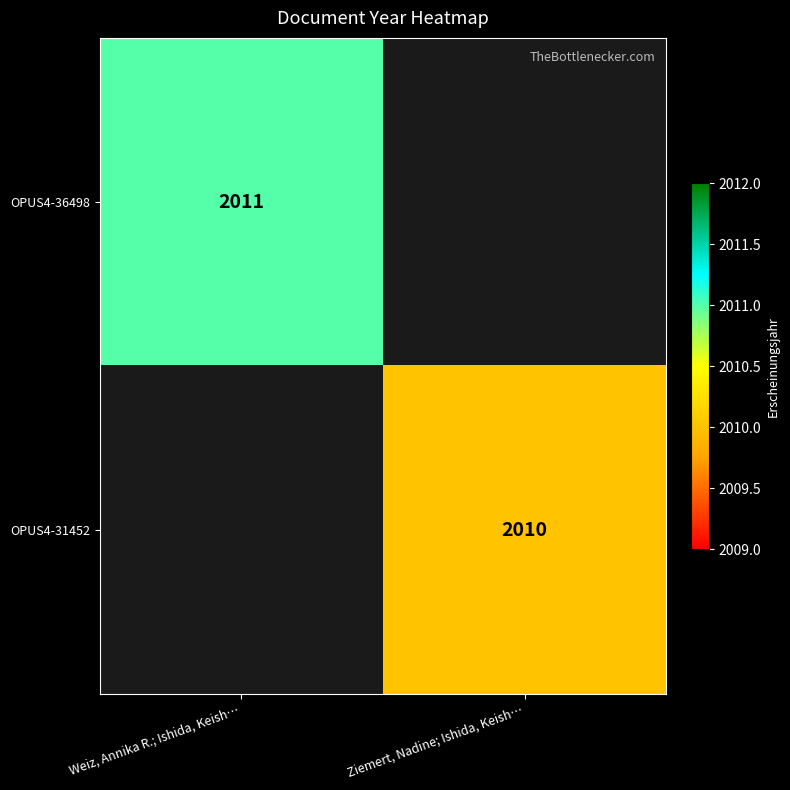

At how many categories does at least one series exceed 2010?

1